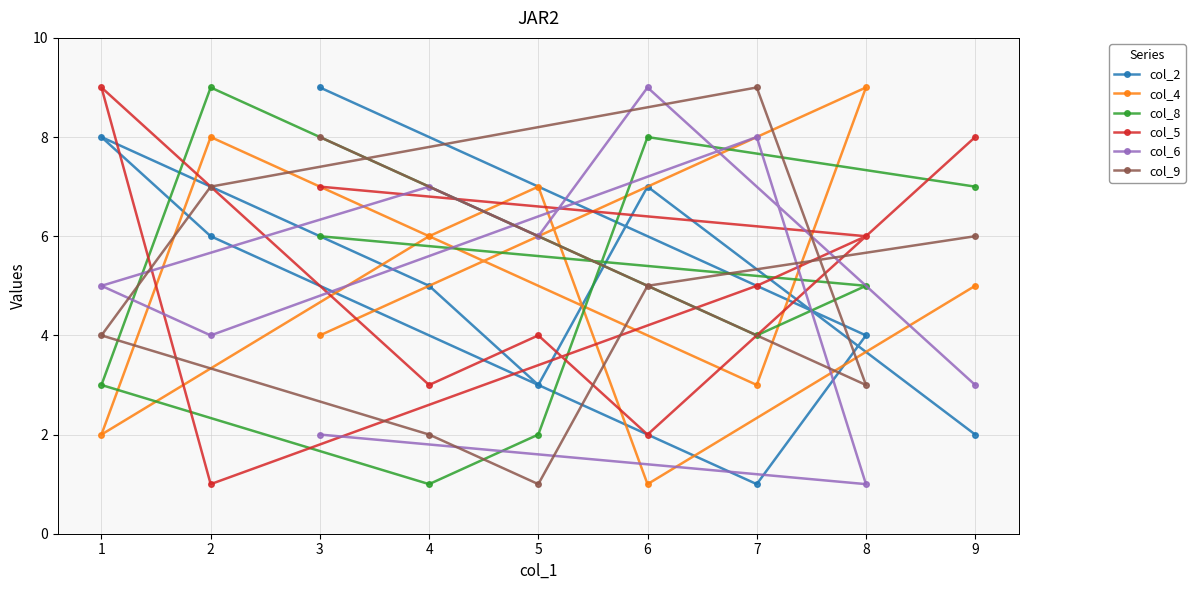

What is the label of the 8th point from the left?

8